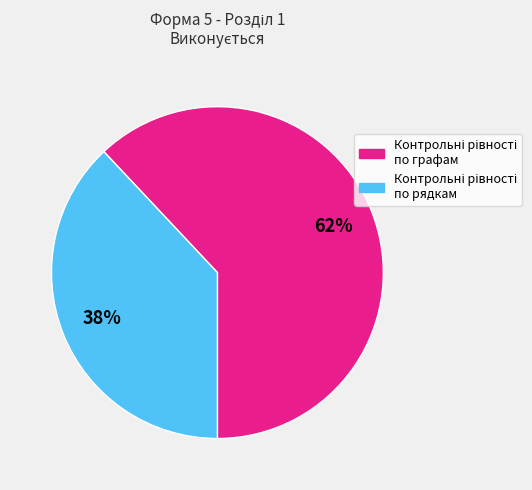

Is there any slice that represents more than half of the pie?

Yes